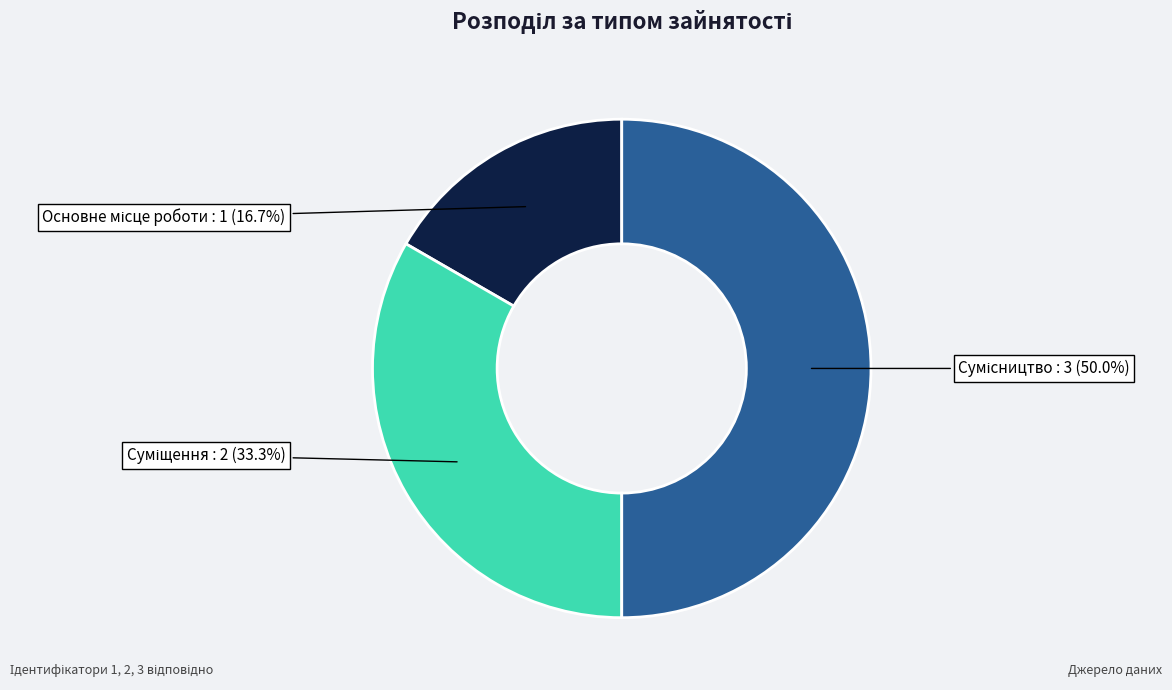

To the nearest percent, what portion does Сумісництво represent?

50%